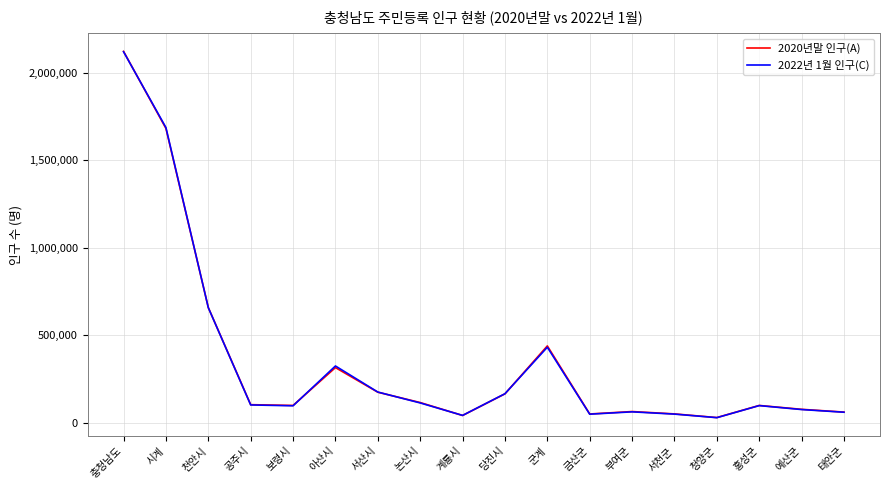

What value does the 2020년말 인구(A) series have at 예산군?

78084